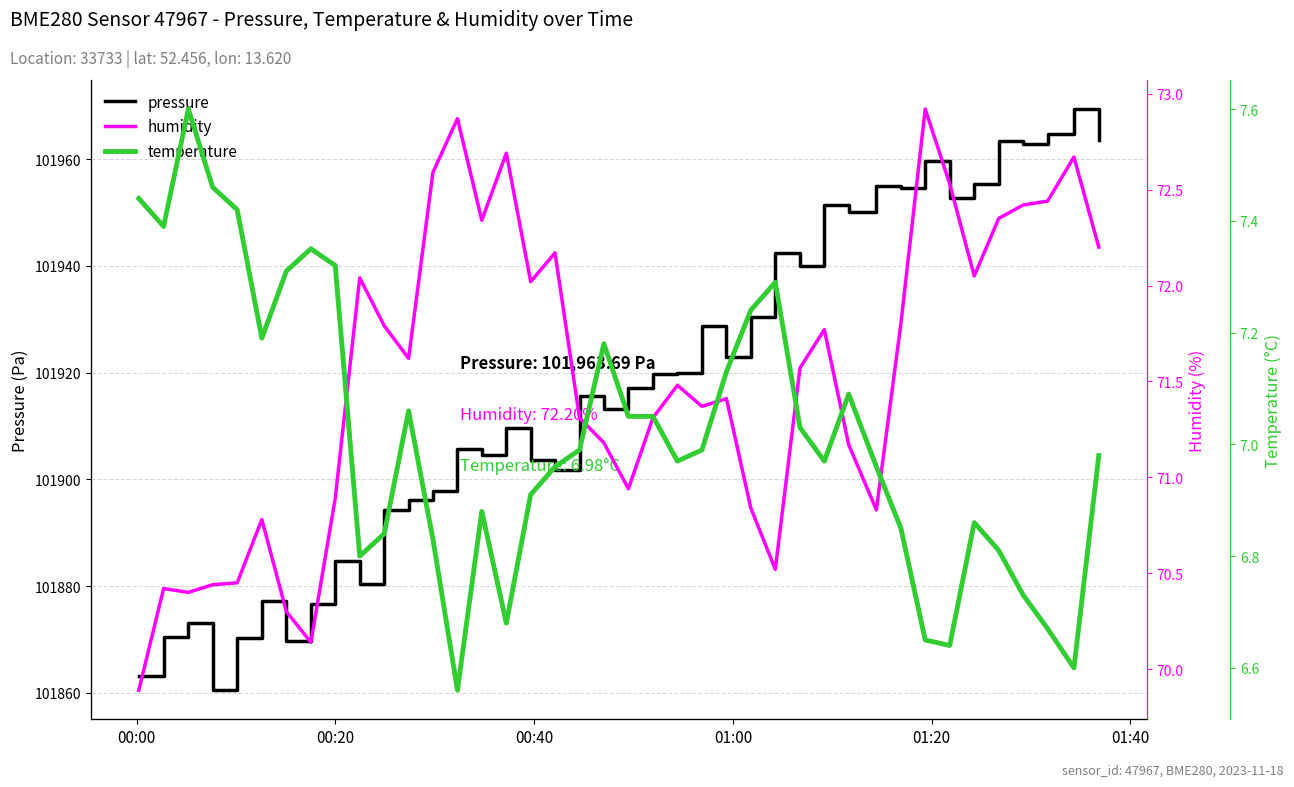

What is the lowest value of the pressure series?

101860.5